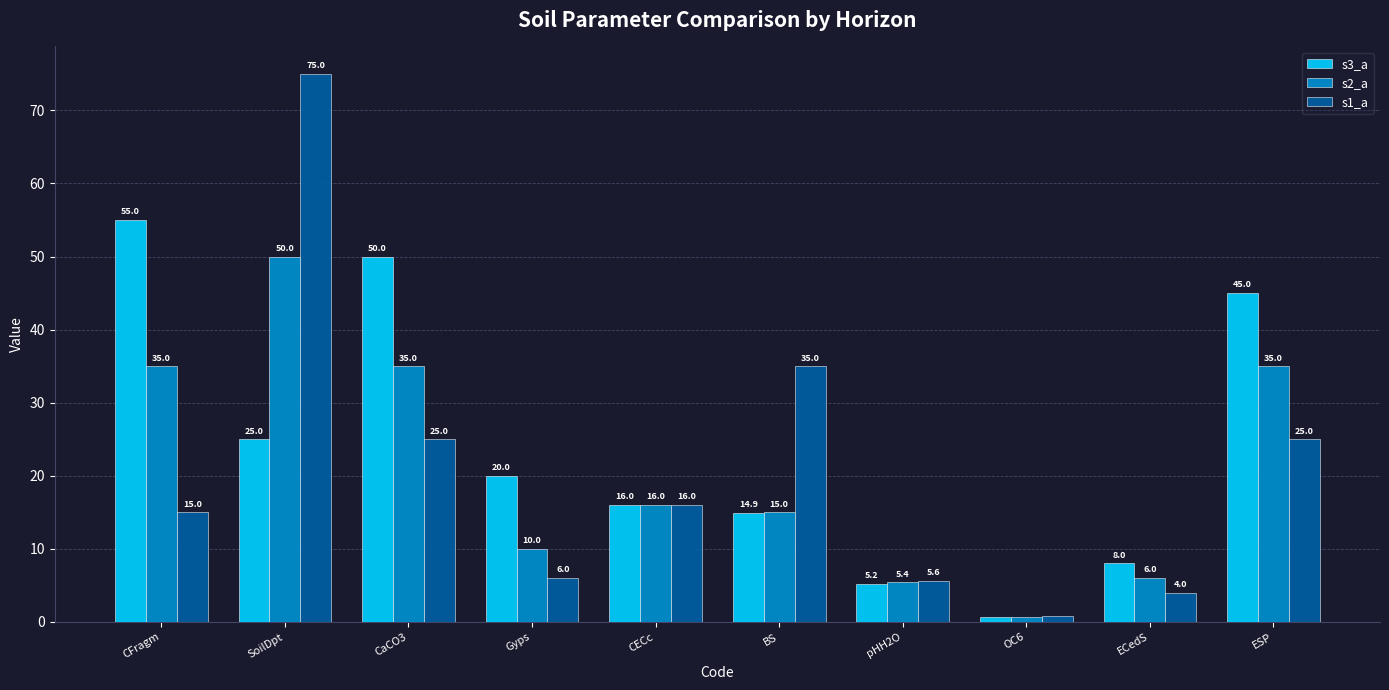

At which category does the chart reach its minimum across all series?

OC6